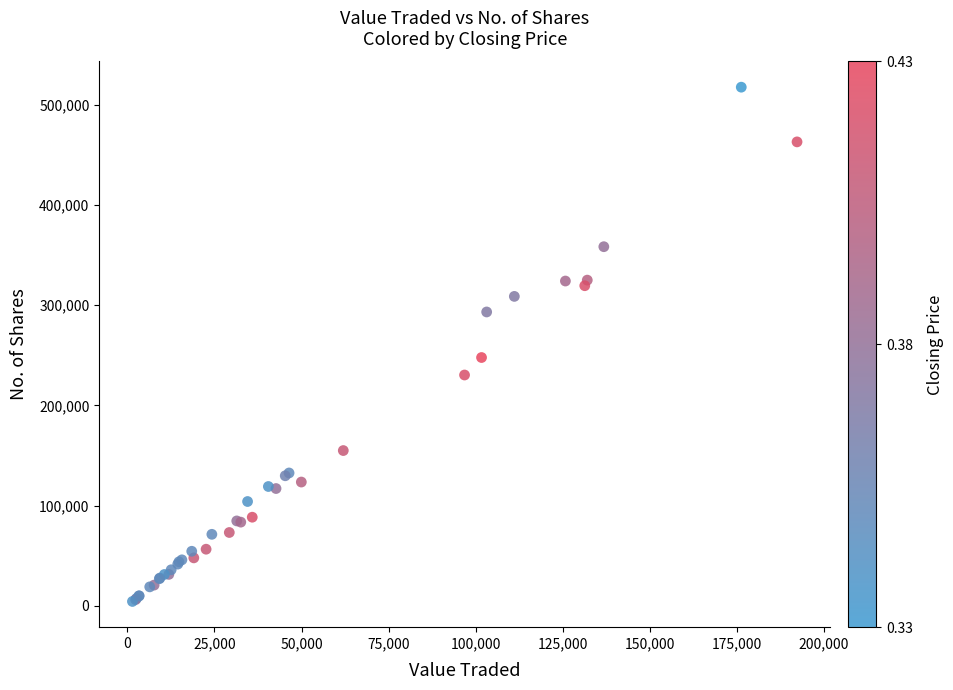

What Y value in the scatter plot is closest to 261032?

247848